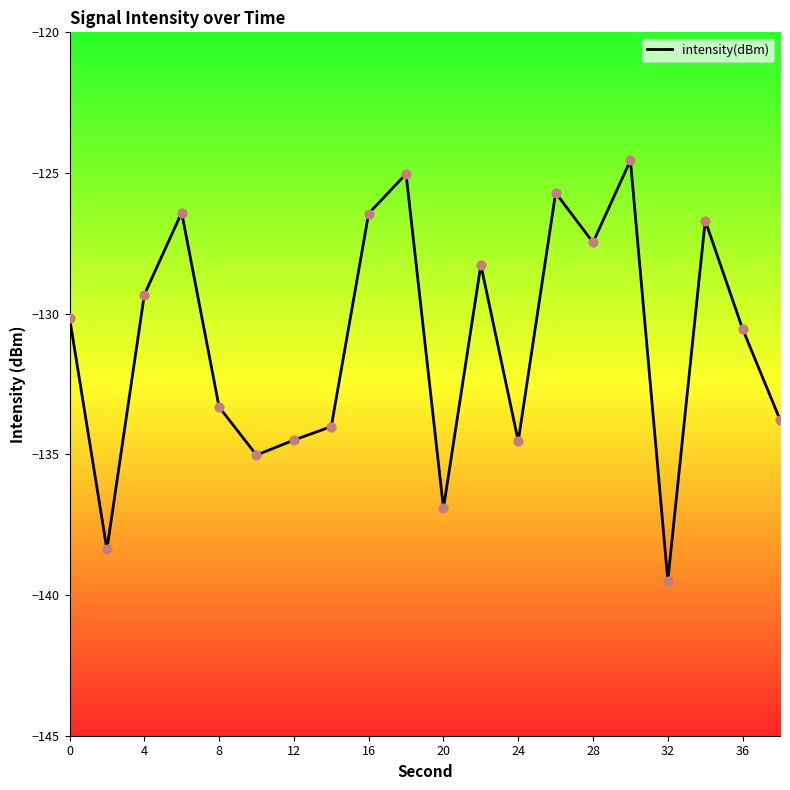

What is the minimum value shown in the chart?

-139.5